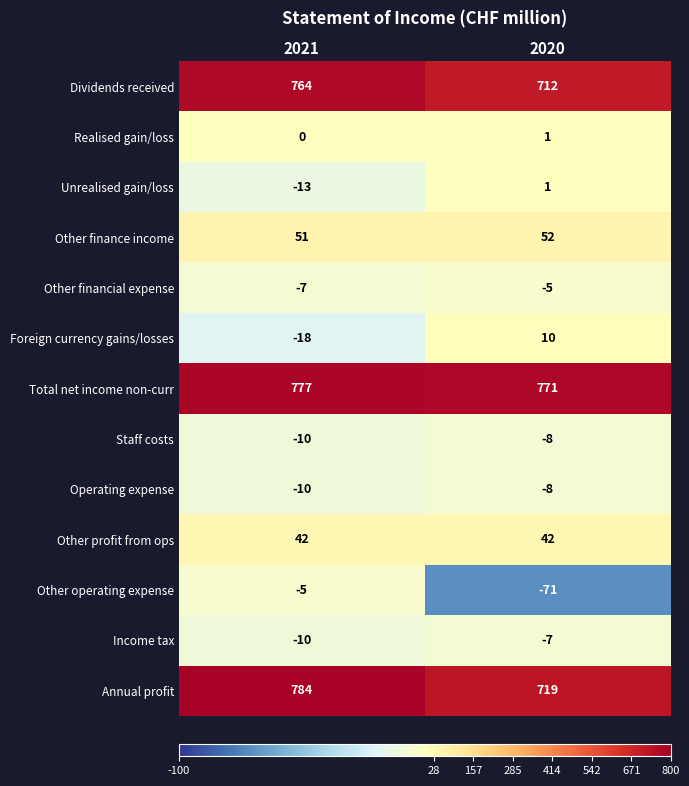

Reading left to right, list all the values displayed in this chart.

Dividends received: 764	712
Realised gain/loss: 0	1
Unrealised gain/loss: -13	1
Other finance income: 51	52
Other financial expense: -7	-5
Foreign currency gains/losses: -18	10
Total net income non-curr: 777	771
Staff costs: -10	-8
Operating expense: -10	-8
Other profit from ops: 42	42
Other operating expense: -5	-71
Income tax: -10	-7
Annual profit: 784	719